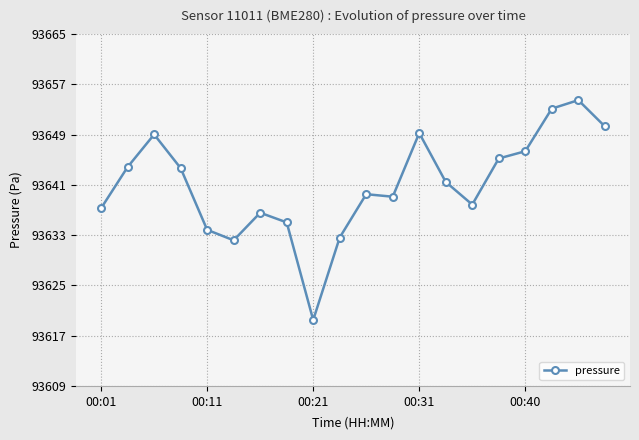

What is the minimum value shown in the chart?

93619.8